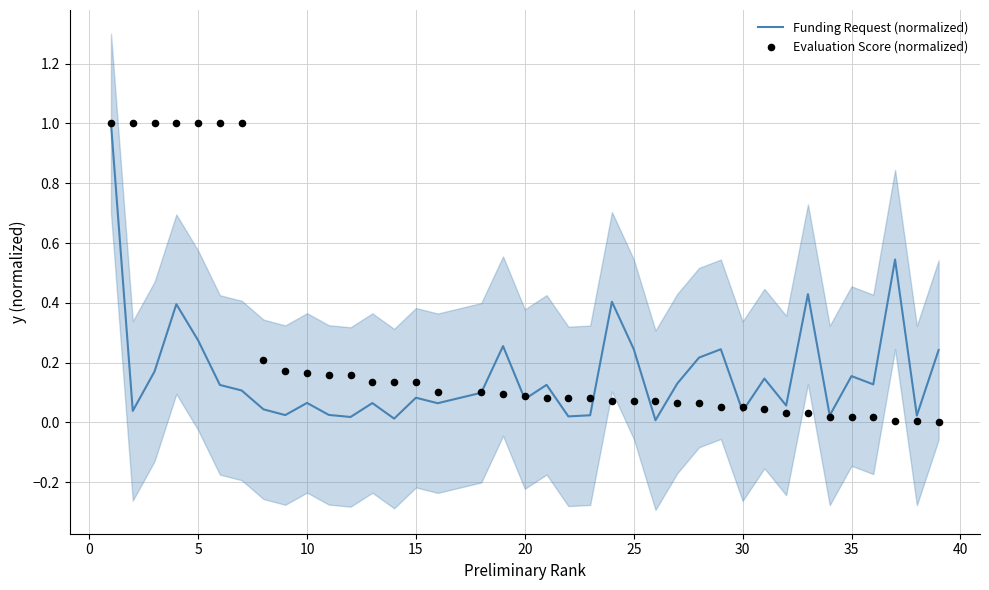

Which series has the largest Y range (max minus min)?

Evaluation Score (normalized)